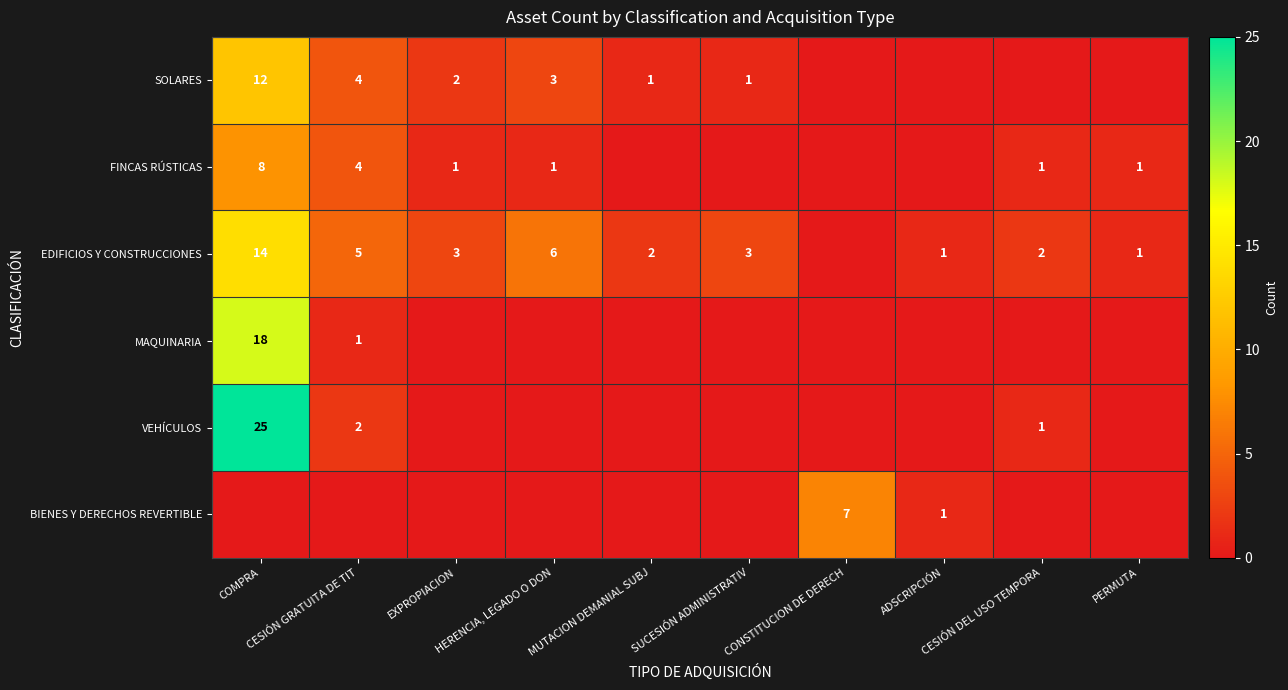

What is the sum of all FINCAS RÚSTICAS values?

16